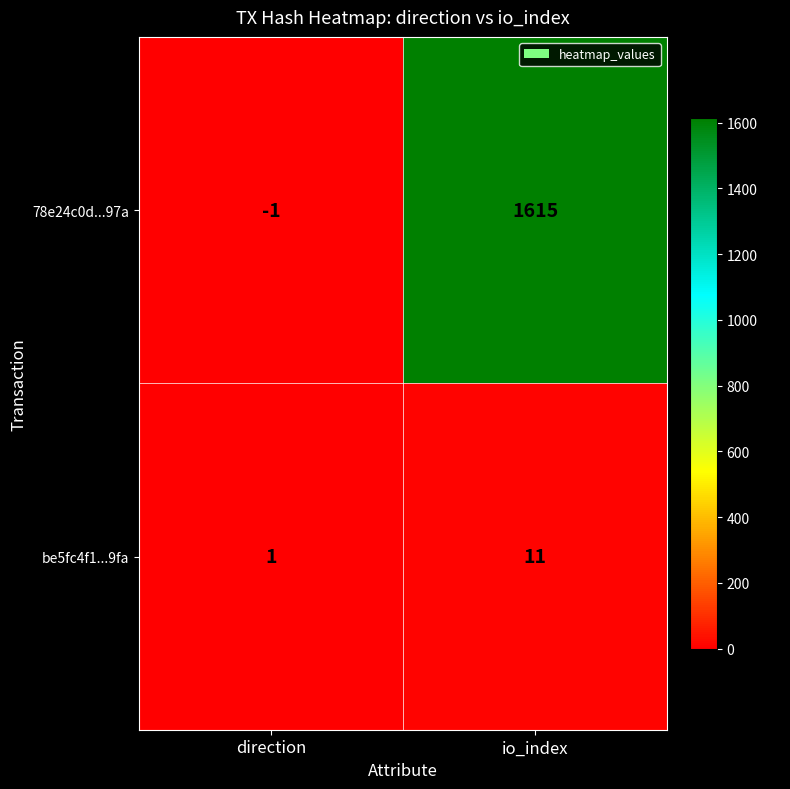

Which series has the largest total across all categories?

78e24c0d...97a